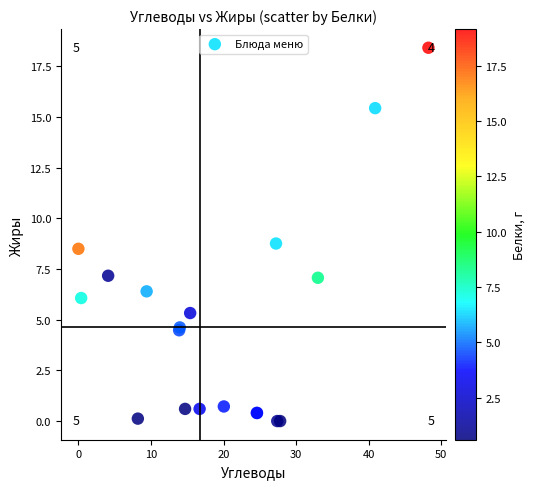

What Y value in the scatter plot is closest to 9?

8.8